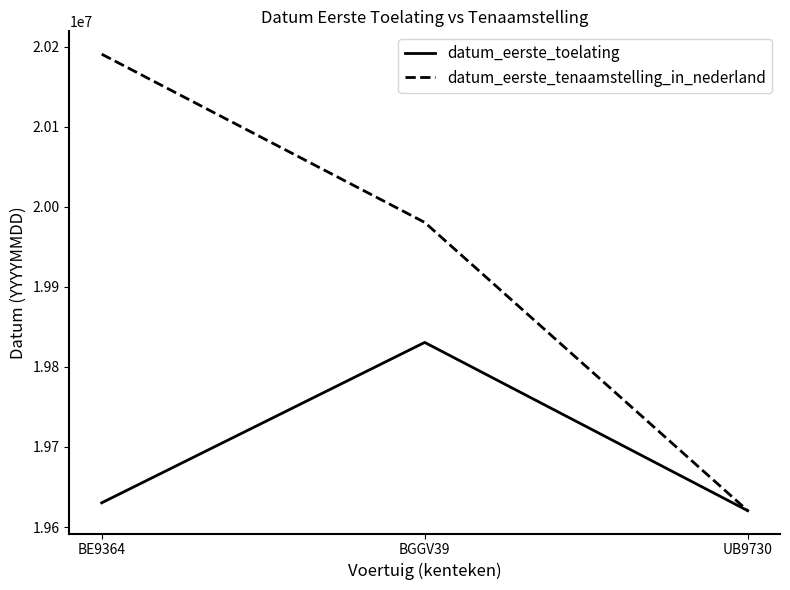

What is the sum of all datum_eerste_toelating values?

59081145